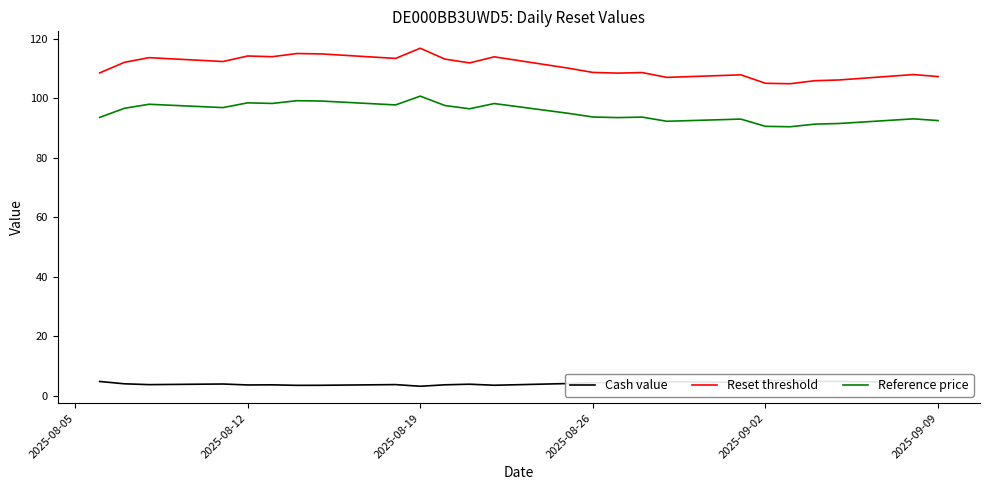

What is the highest value of the Reference price series?

100.7